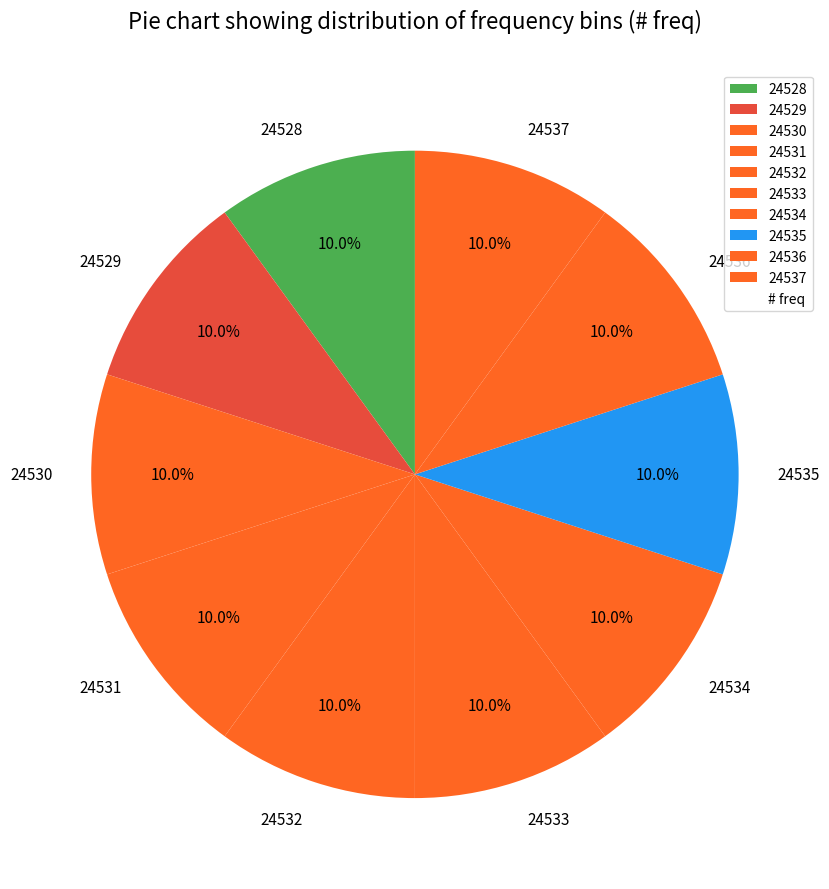

What is the total percentage of 24530 and 24533?

20.0%